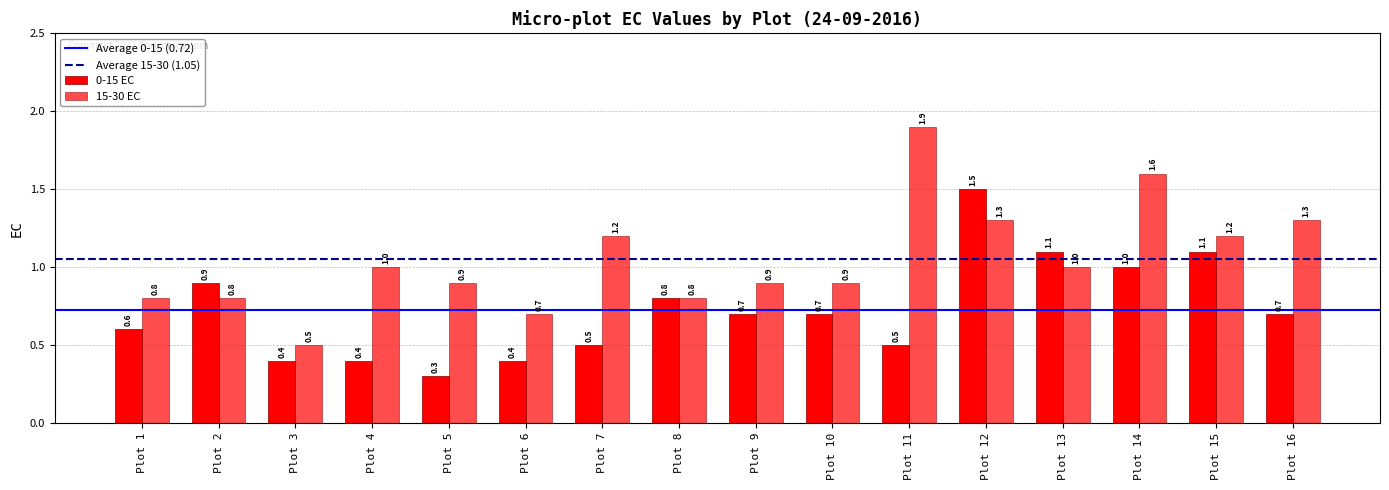

Are the bars grouped side by side (vs. stacked)?

Yes